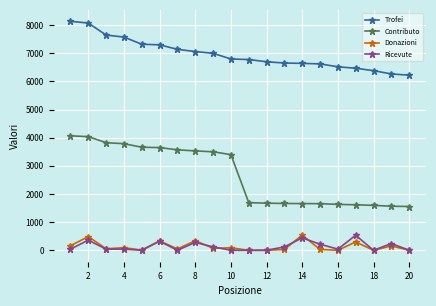

How many values in the Trofei series are below 6798?

10